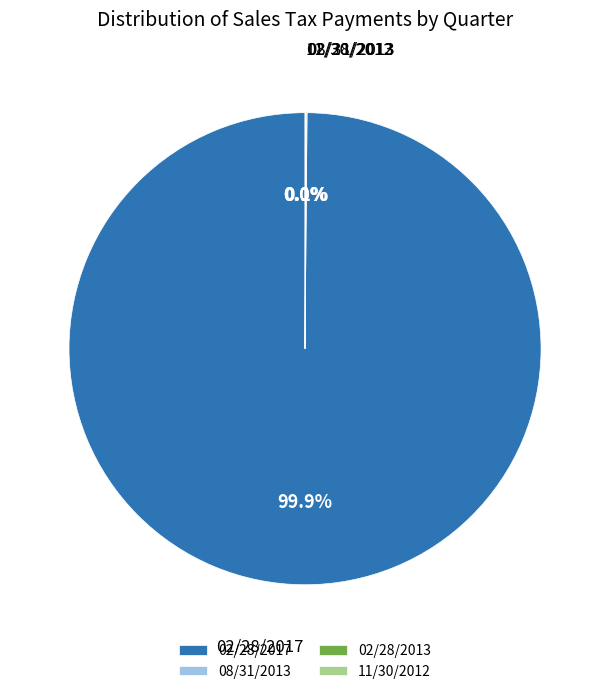

Which slice represents more than half of the pie?

02/28/2017